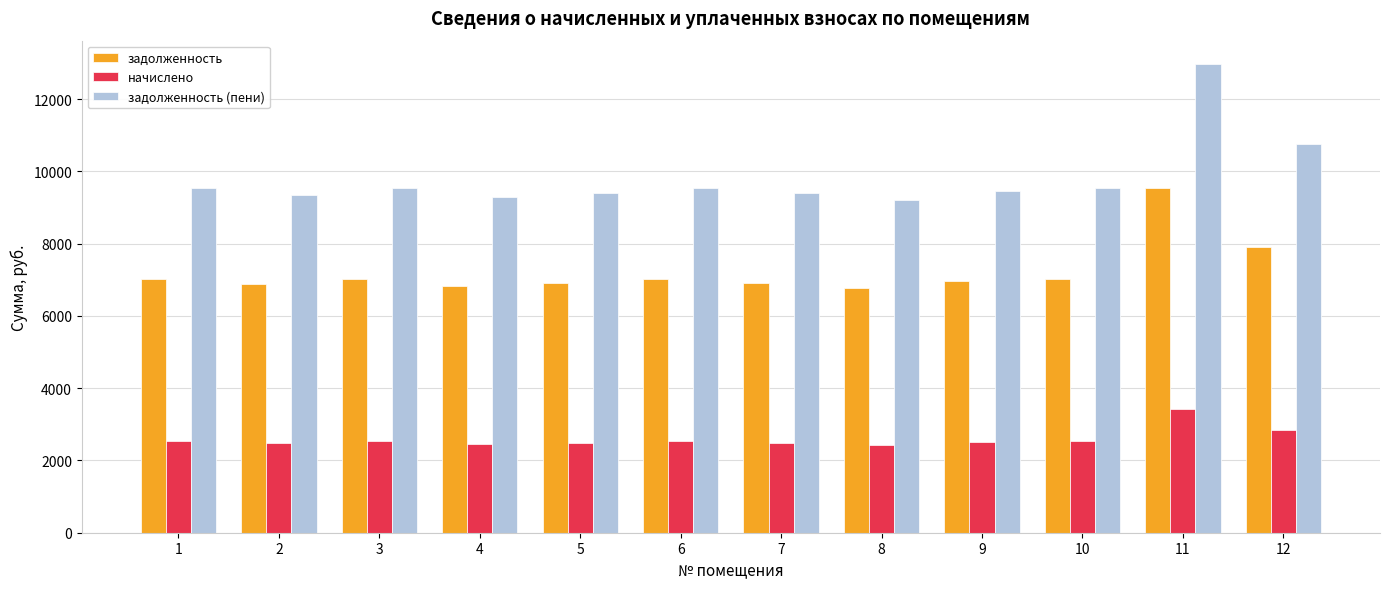

At which label is задолженность closest to 8148?

12